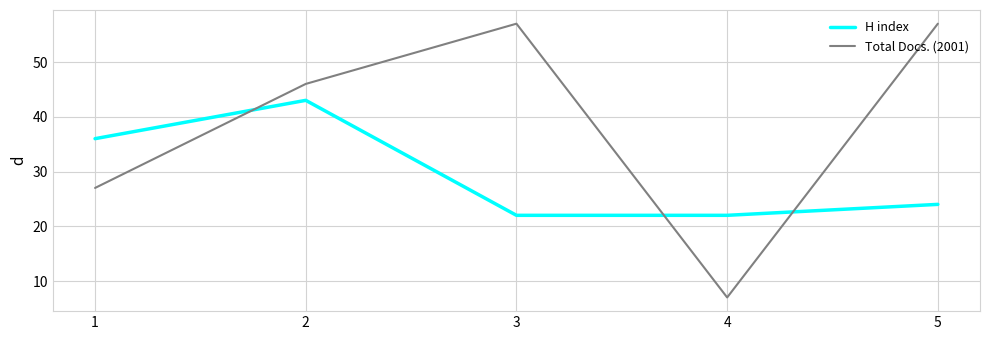

Read the H index value at 5, to the nearest 5.

25